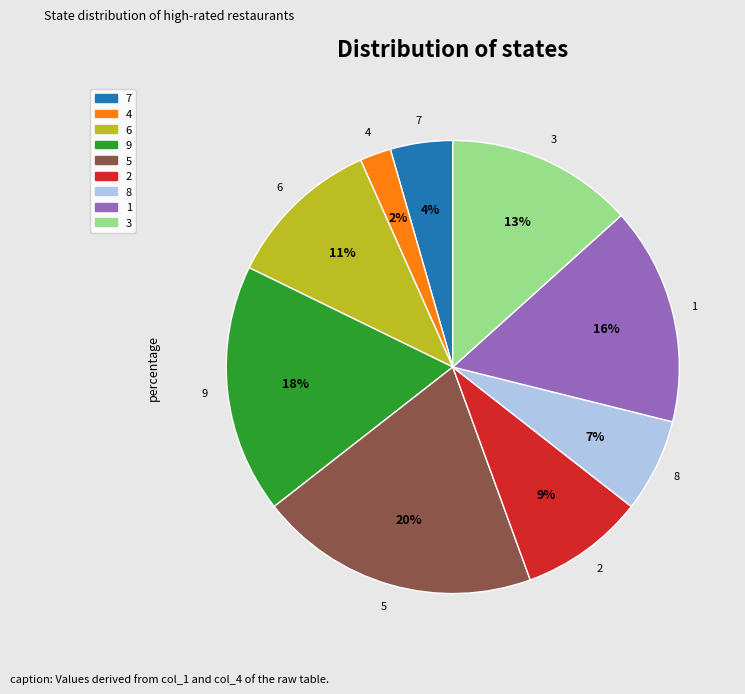

Does any single category account for the majority?

No